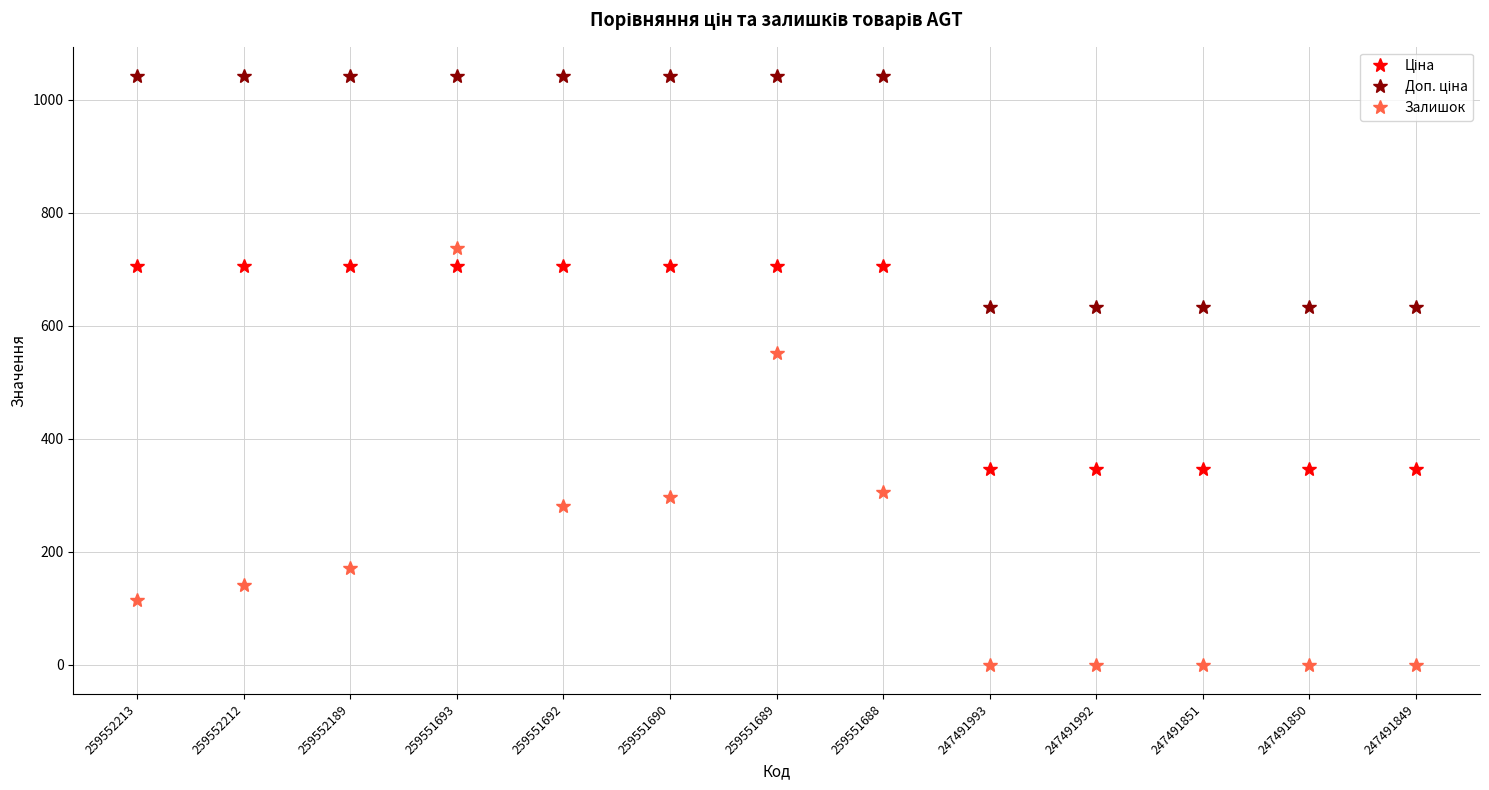

Is it true that Залишок equals 444.5 at 259551690?

False